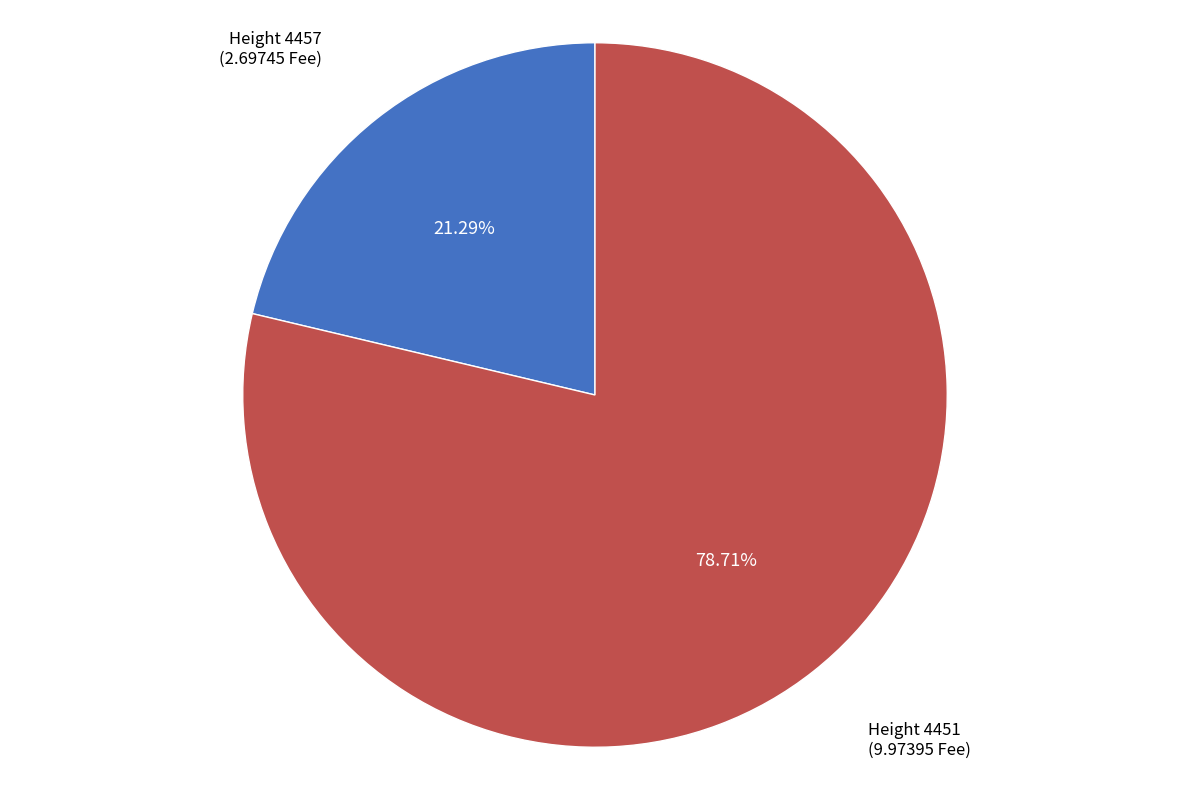

Does any single category account for the majority?

Yes